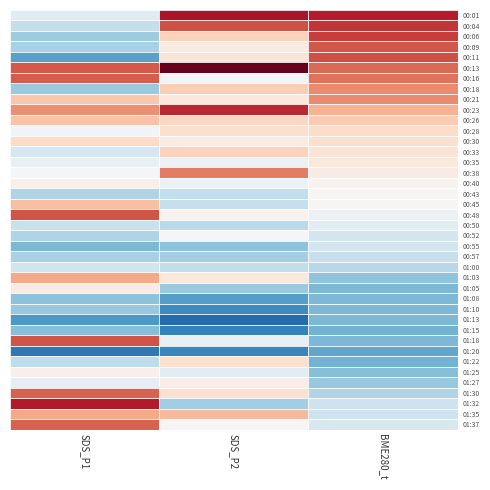

Reading right to left, list all the values displayed in this chart.

00:01: BME280_t=2.0	SDS_P2=2.0	SDS_P1=-0.3
00:04: BME280_t=1.8	SDS_P2=1.6	SDS_P1=-0.6
00:06: BME280_t=1.7	SDS_P2=0.6	SDS_P1=-0.9
00:09: BME280_t=1.5	SDS_P2=0.2	SDS_P1=-0.8
00:11: BME280_t=1.6	SDS_P2=0.3	SDS_P1=-1.4
00:13: BME280_t=1.4	SDS_P2=2.5	SDS_P1=1.5
00:16: BME280_t=1.4	SDS_P2=-0.1	SDS_P1=1.5
00:18: BME280_t=1.2	SDS_P2=0.6	SDS_P1=-0.9
00:21: BME280_t=1.2	SDS_P2=0.3	SDS_P1=0.7
00:23: BME280_t=0.9	SDS_P2=1.9	SDS_P1=1.1
00:26: BME280_t=0.6	SDS_P2=0.5	SDS_P1=0.7
00:28: BME280_t=0.5	SDS_P2=0.4	SDS_P1=-0.1
00:30: BME280_t=0.4	SDS_P2=0.2	SDS_P1=0.5
00:33: BME280_t=0.3	SDS_P2=0.6	SDS_P1=-0.4
00:35: BME280_t=0.3	SDS_P2=-0.1	SDS_P1=-0.2
00:38: BME280_t=0.2	SDS_P2=1.3	SDS_P1=-0.0
00:40: BME280_t=0.1	SDS_P2=-0.1	SDS_P1=0.1
00:43: BME280_t=0.0	SDS_P2=-0.6	SDS_P1=-0.8
00:45: BME280_t=0.0	SDS_P2=-0.6	SDS_P1=0.7
00:48: BME280_t=-0.2	SDS_P2=0.1	SDS_P1=1.6
00:50: BME280_t=-0.3	SDS_P2=-0.7	SDS_P1=-0.5
00:52: BME280_t=-0.5	SDS_P2=-0.0	SDS_P1=-0.8
00:55: BME280_t=-0.5	SDS_P2=-1.0	SDS_P1=-1.1
00:57: BME280_t=-0.6	SDS_P2=-0.9	SDS_P1=-0.8
01:00: BME280_t=-0.7	SDS_P2=-0.6	SDS_P1=-0.5
01:03: BME280_t=-1.0	SDS_P2=0.3	SDS_P1=0.9
01:05: BME280_t=-1.1	SDS_P2=-0.9	SDS_P1=0.2
01:08: BME280_t=-1.1	SDS_P2=-1.4	SDS_P1=-1.0
01:10: BME280_t=-1.1	SDS_P2=-1.6	SDS_P1=-0.9
01:13: BME280_t=-1.1	SDS_P2=-1.9	SDS_P1=-1.4
01:15: BME280_t=-1.2	SDS_P2=-1.7	SDS_P1=-1.1
01:18: BME280_t=-1.1	SDS_P2=-0.2	SDS_P1=1.6
01:20: BME280_t=-1.3	SDS_P2=-1.6	SDS_P1=-1.8
01:22: BME280_t=-1.2	SDS_P2=0.4	SDS_P1=-0.6
01:25: BME280_t=-1.1	SDS_P2=-0.3	SDS_P1=0.1
01:27: BME280_t=-0.9	SDS_P2=0.2	SDS_P1=-0.2
01:30: BME280_t=-0.8	SDS_P2=0.4	SDS_P1=1.5
01:32: BME280_t=-0.5	SDS_P2=-0.9	SDS_P1=2.0
01:35: BME280_t=-0.5	SDS_P2=0.8	SDS_P1=0.9
01:37: BME280_t=-0.4	SDS_P2=0.0	SDS_P1=1.5